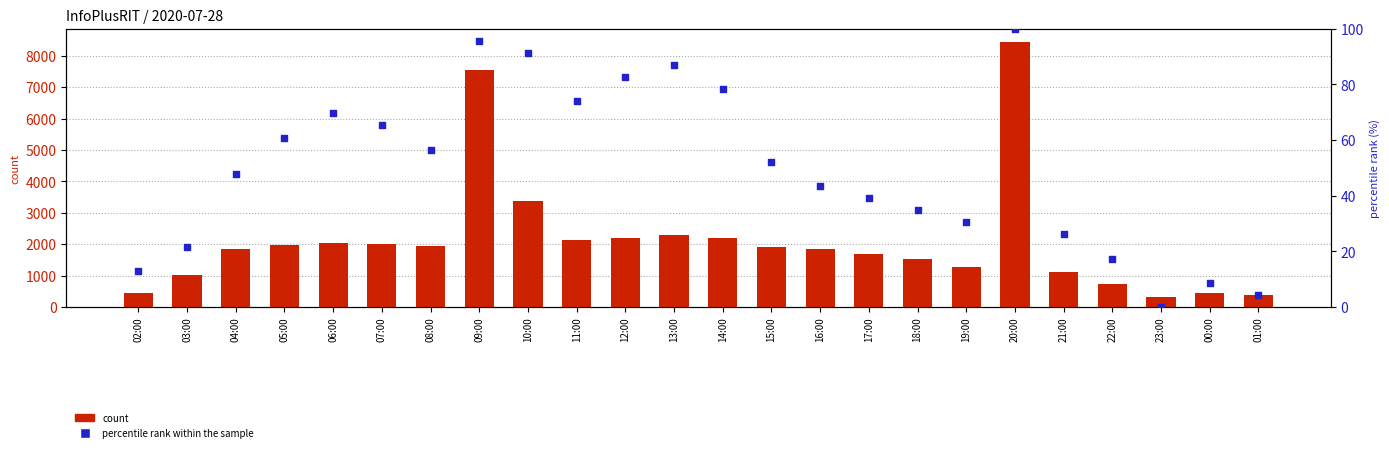

At which category is the sum across all series the highest?

20:00